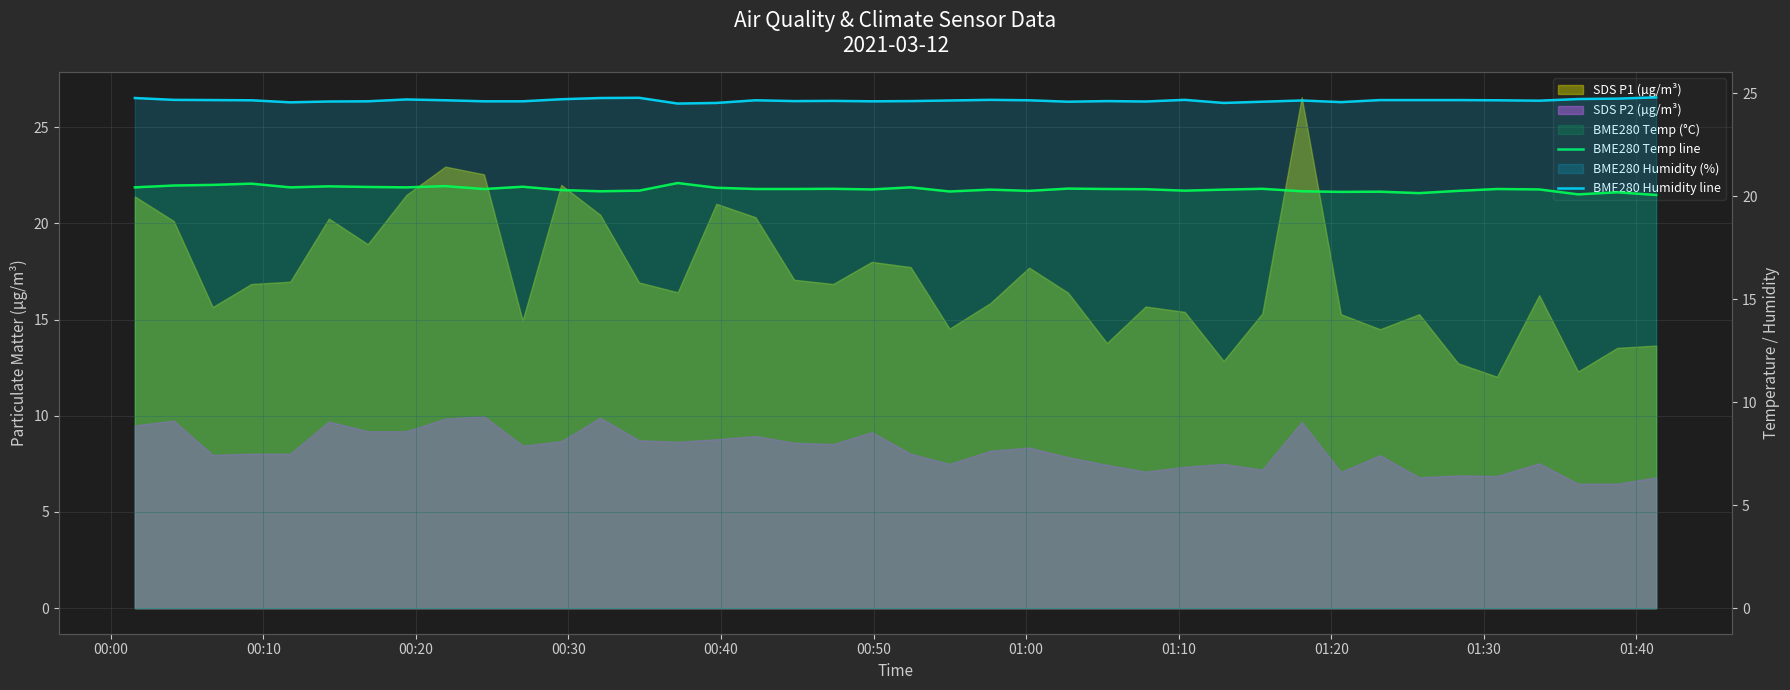

What is the difference between the maximum and second lowest values in the BME280 Humidity line series?

0.3